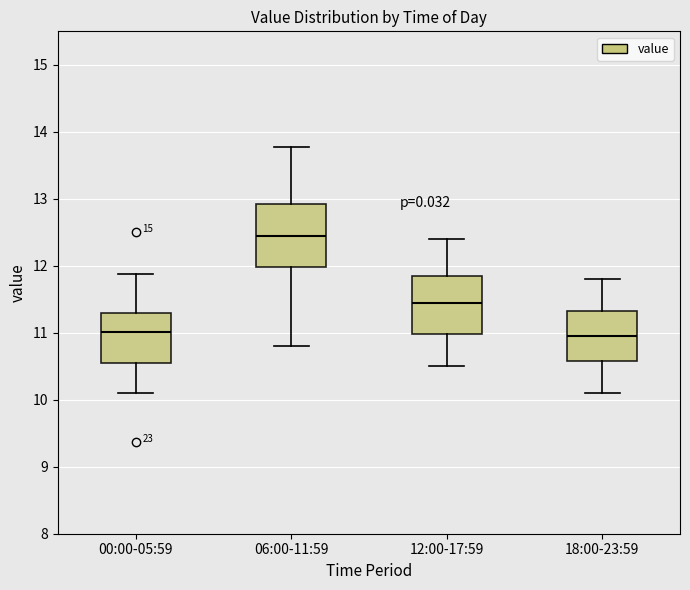

Reading left to right, read every box against the y-axis: the position of its median line, the range the box covers, and the ends of its whiskers. The values are not printed on the chart, so give them approximately, as read against the axis.

00:00-05:59: median 11.0, box 10.6 to 11.3, whiskers 10.1 to 11.9
06:00-11:59: median 12.5, box 12.0 to 12.9, whiskers 10.8 to 13.8
12:00-17:59: median 11.5, box 11.0 to 11.9, whiskers 10.5 to 12.4
18:00-23:59: median 11.0, box 10.6 to 11.3, whiskers 10.1 to 11.8